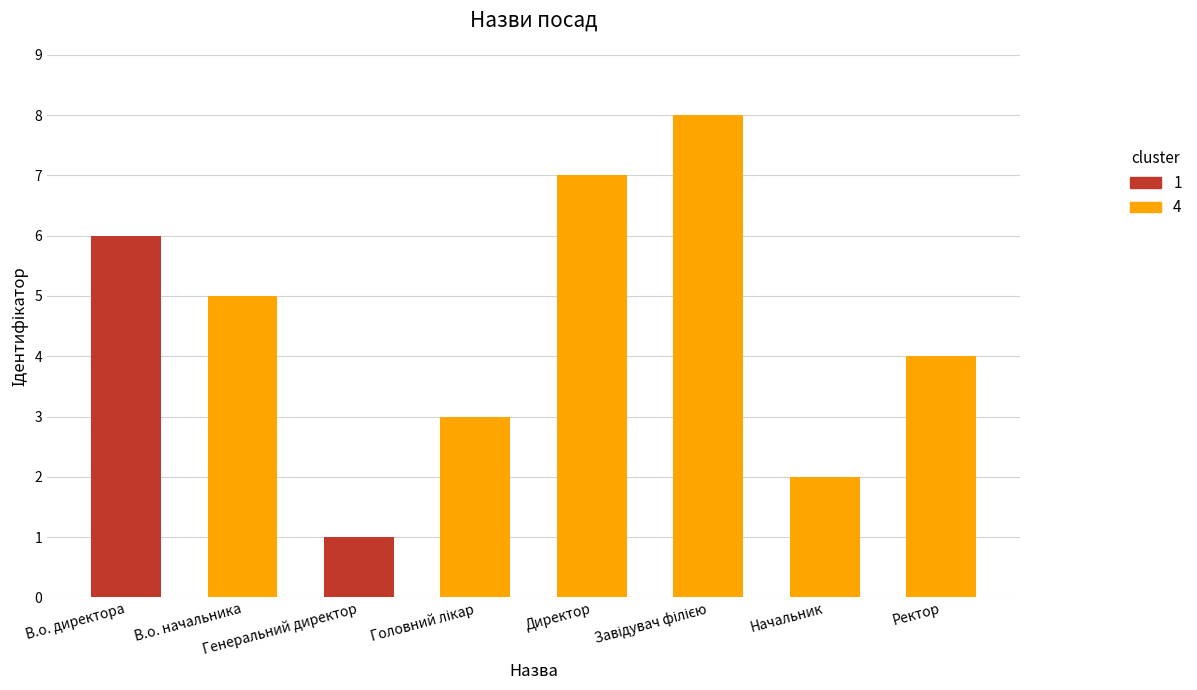

Reading right to left, extract all data points from this chart.

4	2	8	7	3	1	5	6